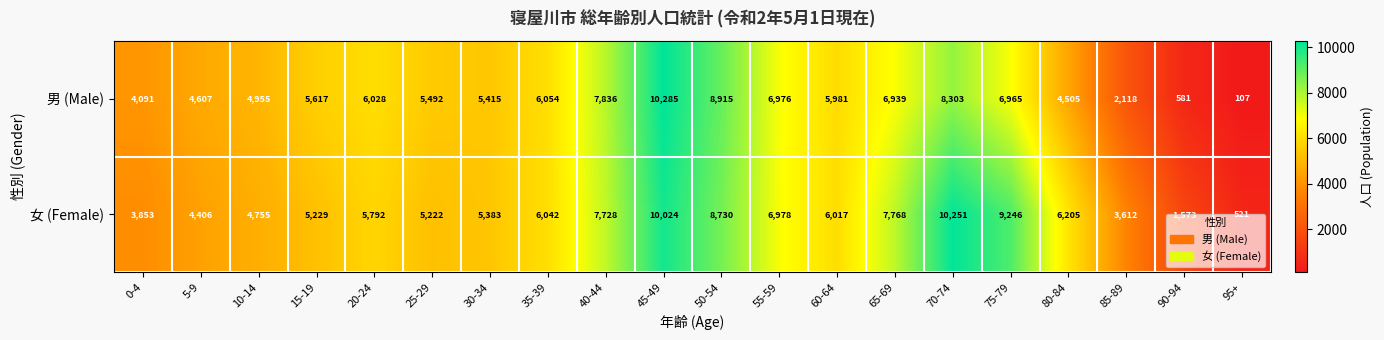

Which series has the largest total across all categories?

女 (Female)